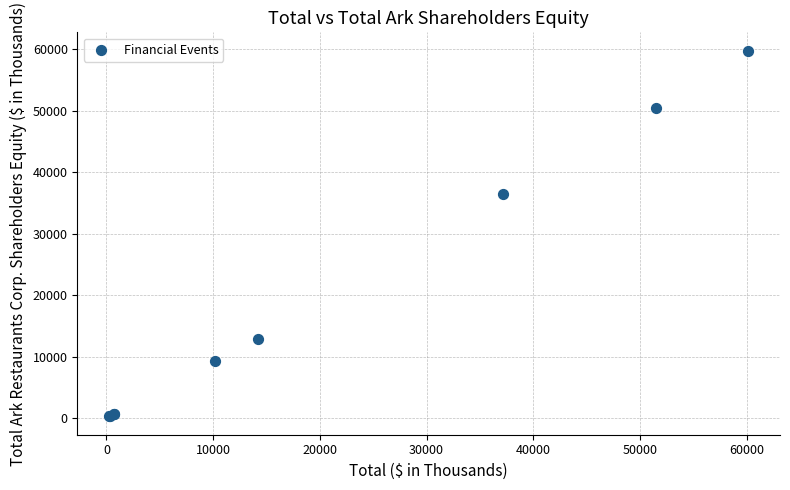

What Y value in the scatter plot is closest to 30040?

36527